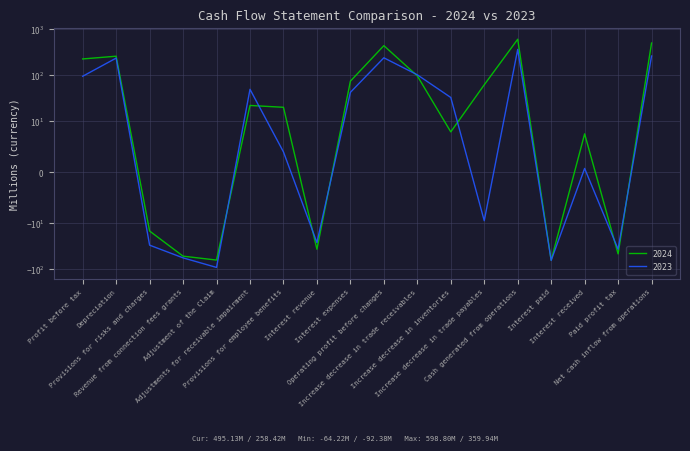

Where is the first local minimum for 2024?

Adjustment of the Claim